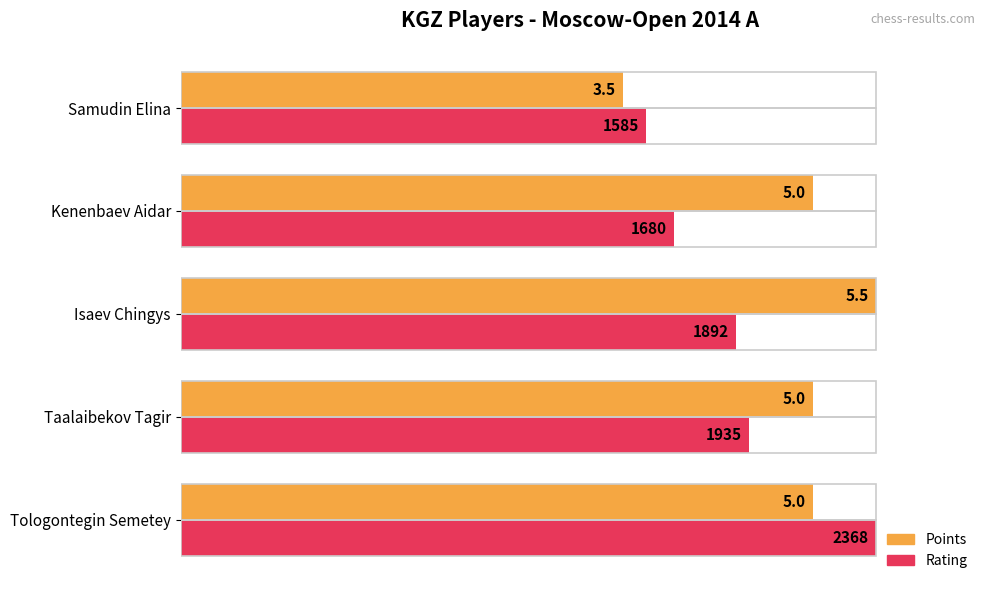

How many distinct data groups are displayed?

2